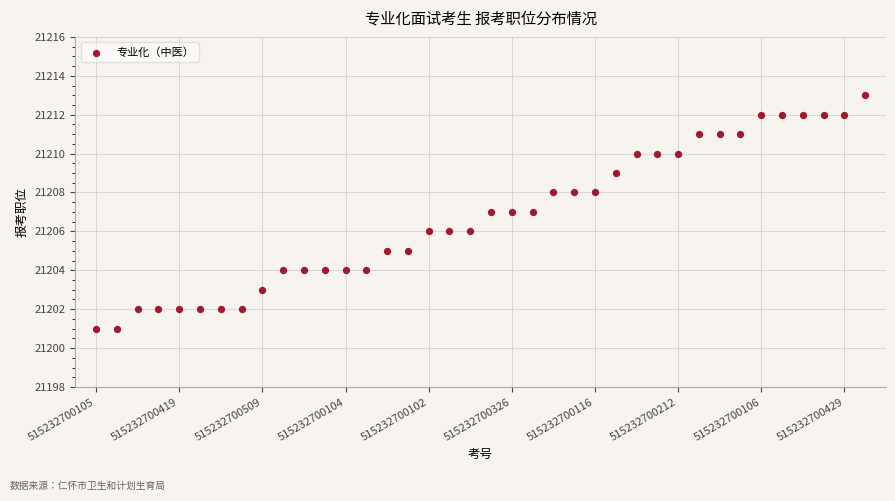

What is the range of Y values (max minus min)?

12